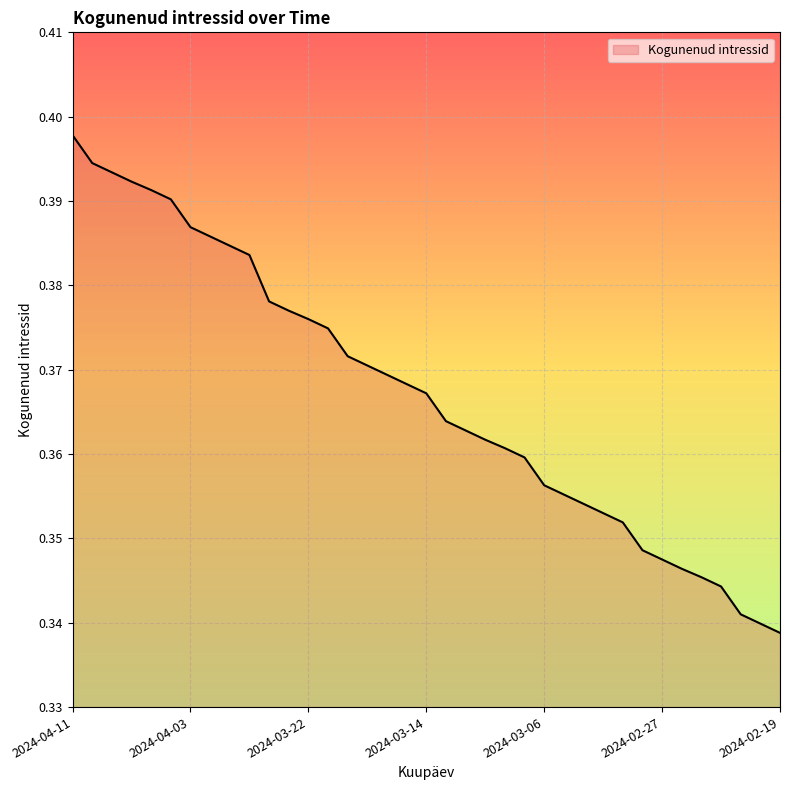

Reading left to right, extract all data points from this chart.

2024-04-11=0.4	2024-04-10=0.4	2024-04-09=0.4	2024-04-08=0.4	2024-04-05=0.4	2024-04-04=0.4	2024-04-03=0.4	2024-04-02=0.4	2024-03-28=0.4	2024-03-27=0.4	2024-03-26=0.4	2024-03-25=0.4	2024-03-22=0.4	2024-03-21=0.4	2024-03-20=0.4	2024-03-19=0.4	2024-03-18=0.4	2024-03-15=0.4	2024-03-14=0.4	2024-03-13=0.4	2024-03-12=0.4	2024-03-11=0.4	2024-03-08=0.4	2024-03-07=0.4	2024-03-06=0.4	2024-03-05=0.4	2024-03-04=0.4	2024-03-01=0.4	2024-02-29=0.4	2024-02-28=0.3	2024-02-27=0.3	2024-02-26=0.3	2024-02-23=0.3	2024-02-22=0.3	2024-02-21=0.3	2024-02-20=0.3	2024-02-19=0.3